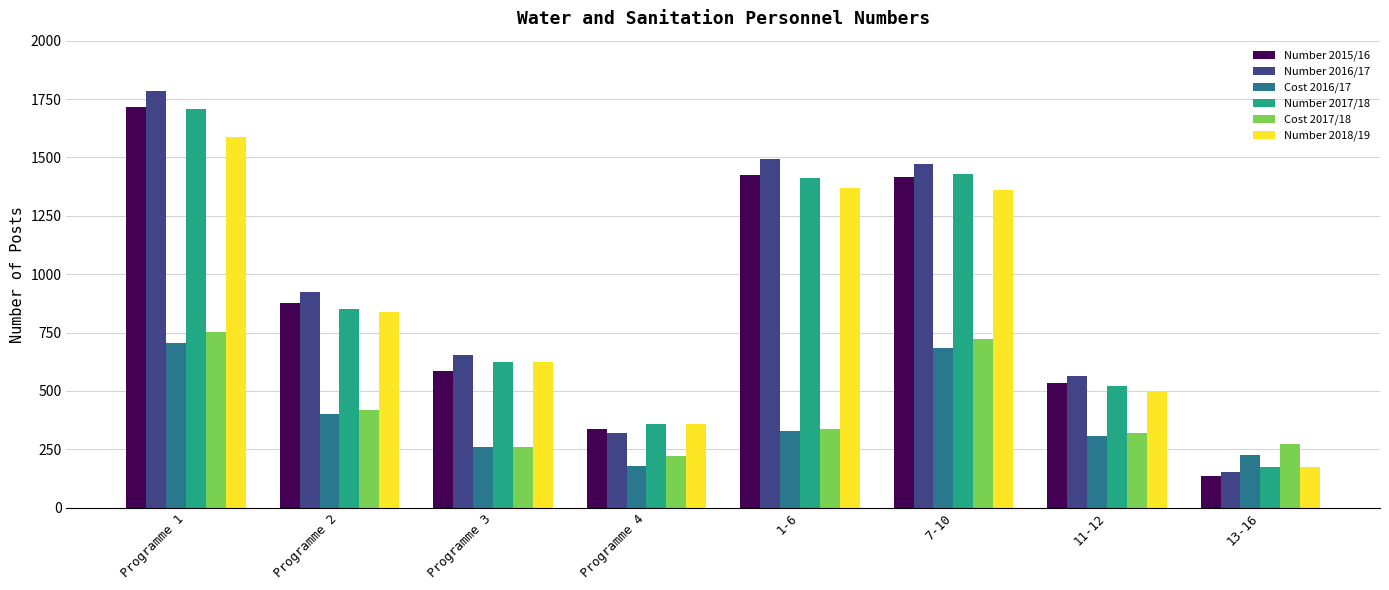

Are the bars grouped side by side (vs. stacked)?

Yes